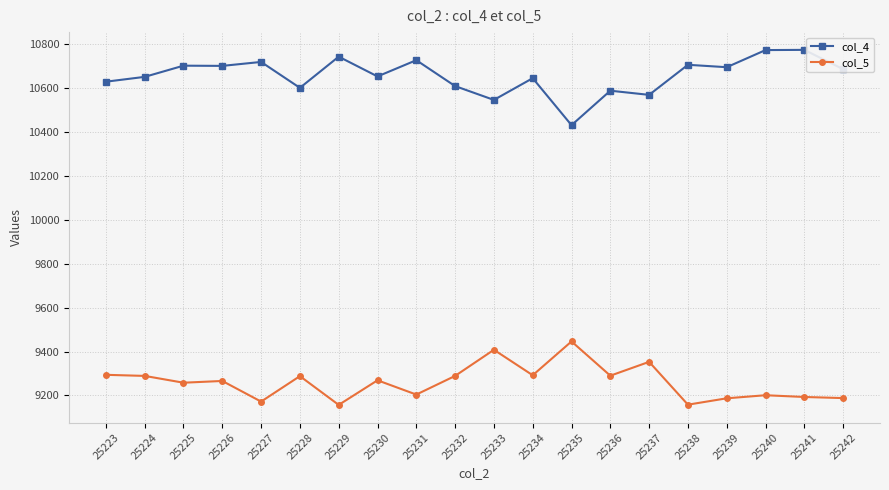

True or false: col_5 and col_4 cross at least once.

False